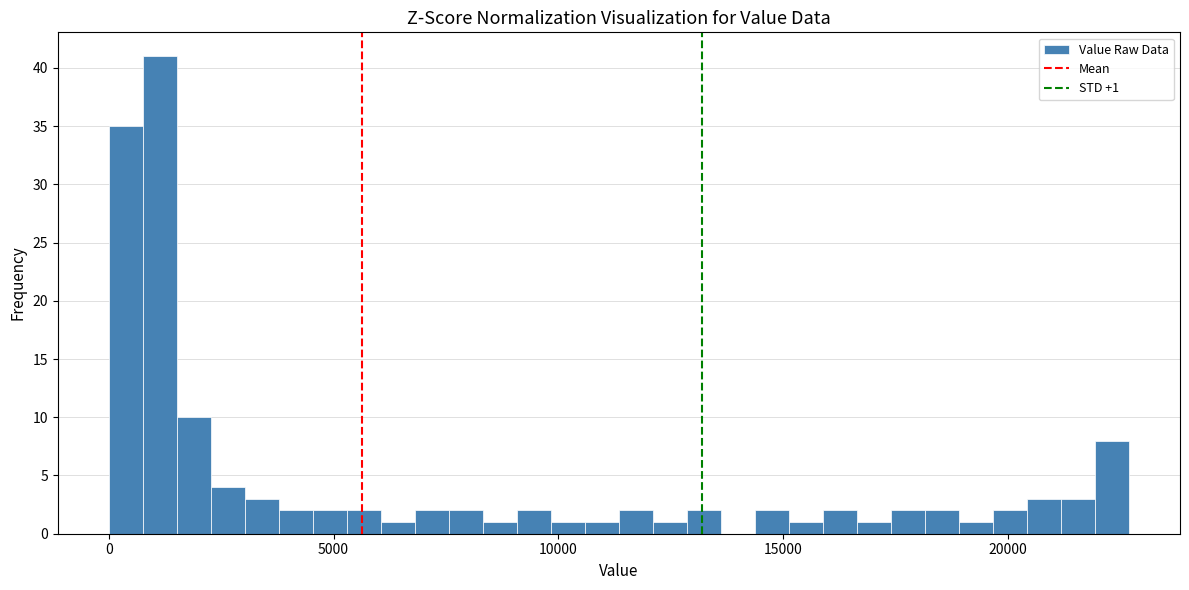

Around what value on the x-axis is the tallest bar? Give the approximate position of its centre, as read against the axis.

1000